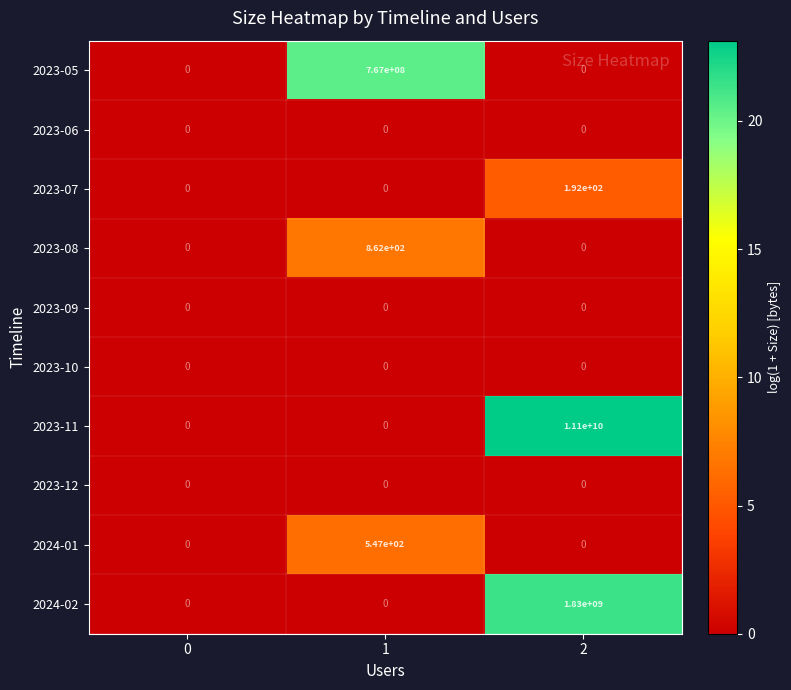

What is the spread (max minus min) of values at 2?

11100000000